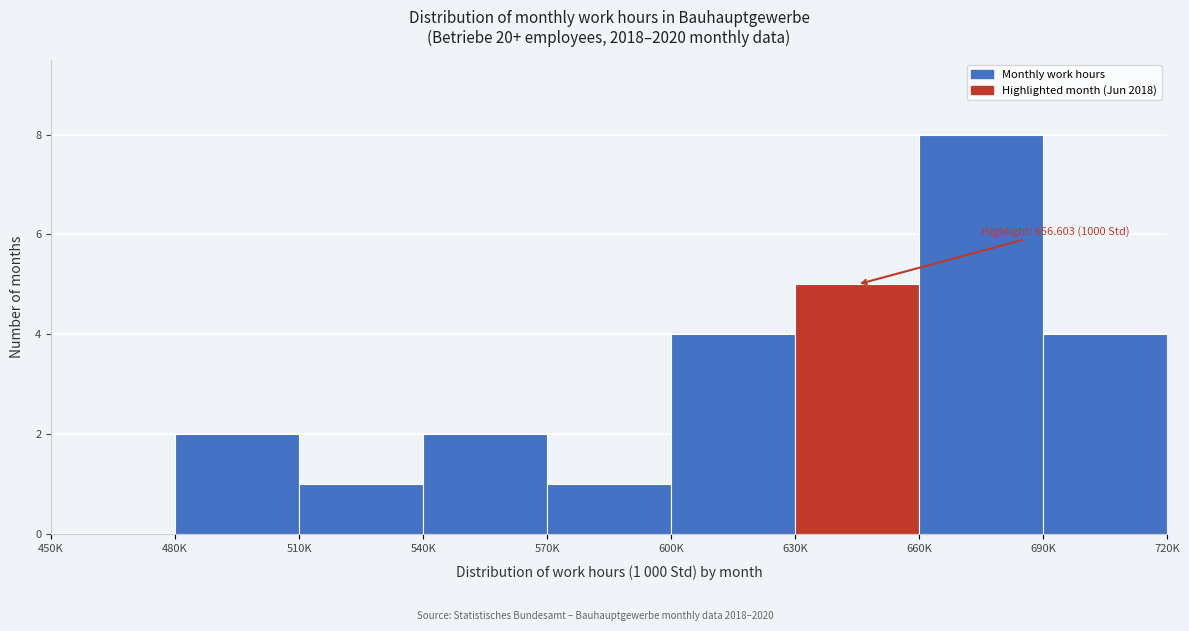

Reading left to right, what are all the values shown in this chart?

450K=0	480K=2	510K=1	540K=2	570K=1	600K=4	630K=5	660K=8	690K=4